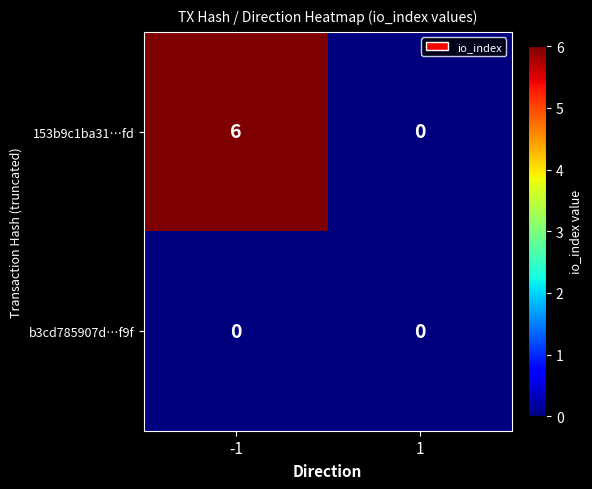

At which category is the sum across all series the highest?

-1